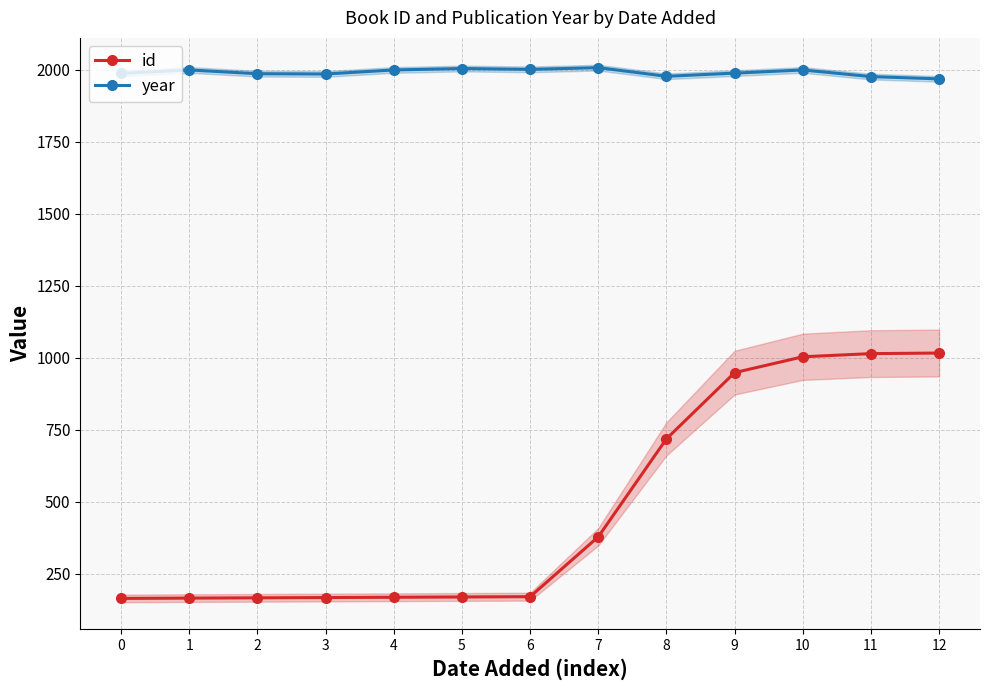

At which category is the sum across all series the highest?

10